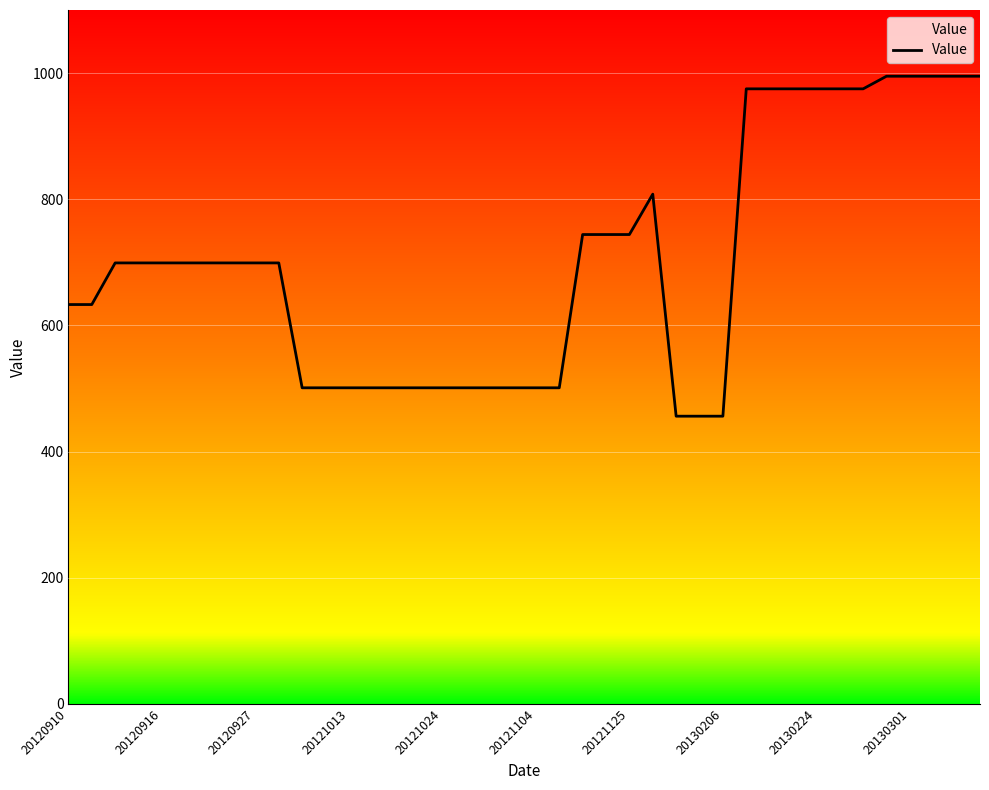

What is the smallest value displayed?

456